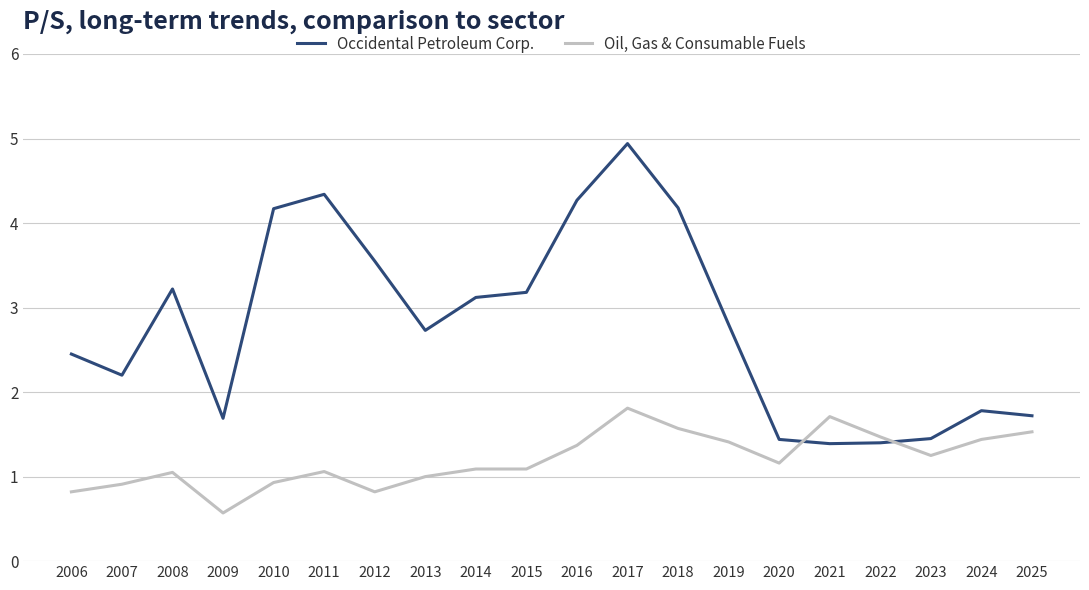

Rank the series by their maximum value, from lowest to highest.

Oil, Gas & Consumable Fuels, Occidental Petroleum Corp.